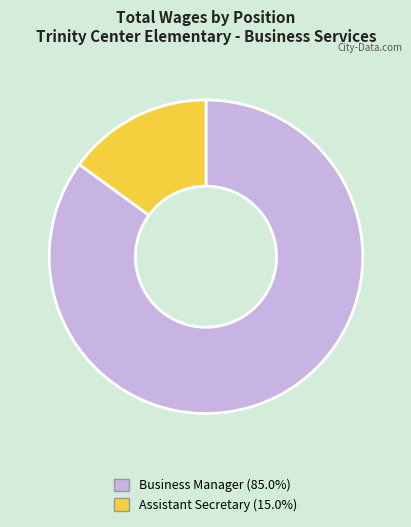

Combined, do Business Manager and Assistant Secretary account for over 50%?

Yes